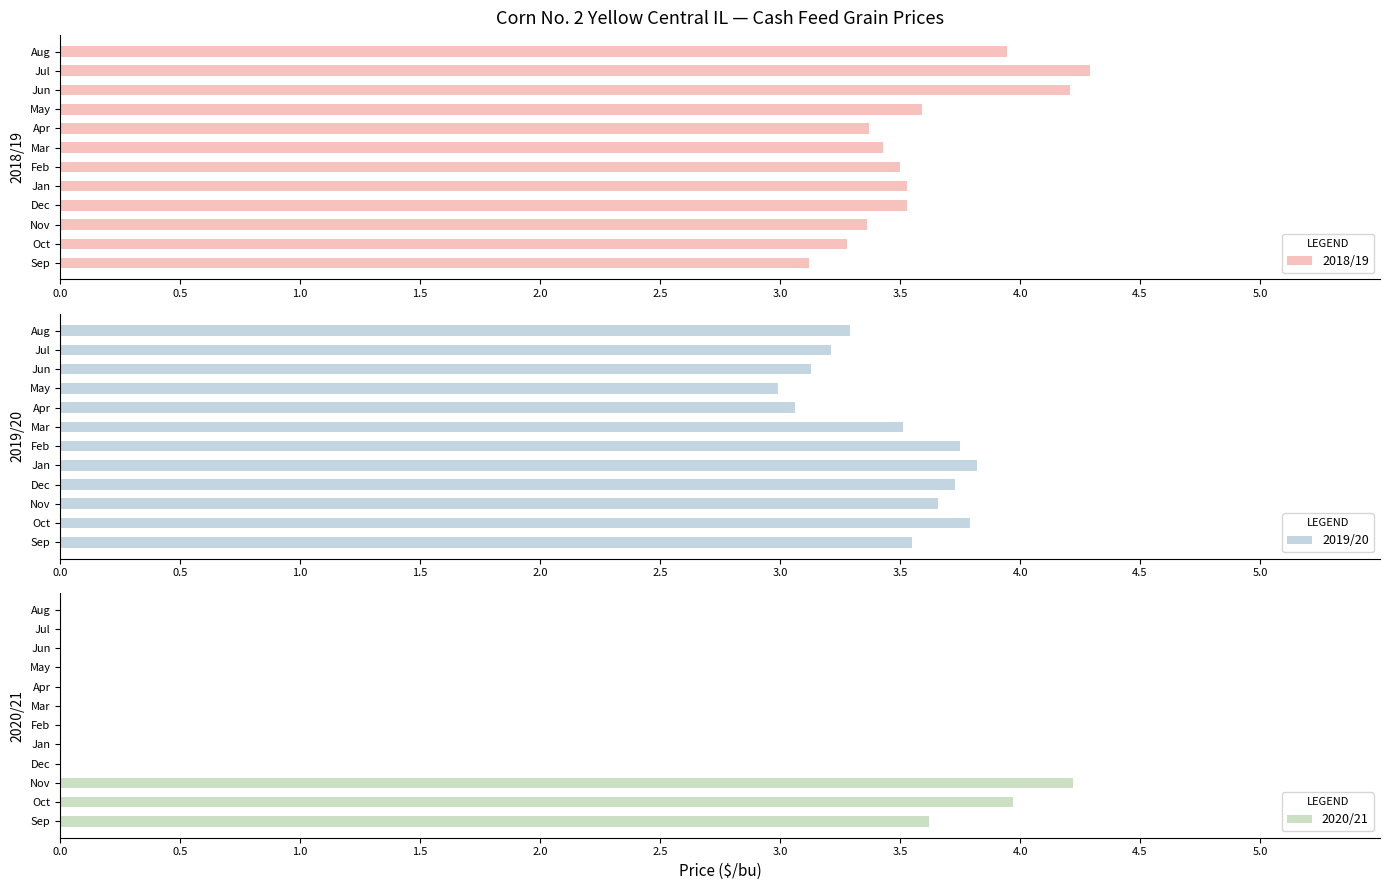

How many data points does each series have?

12